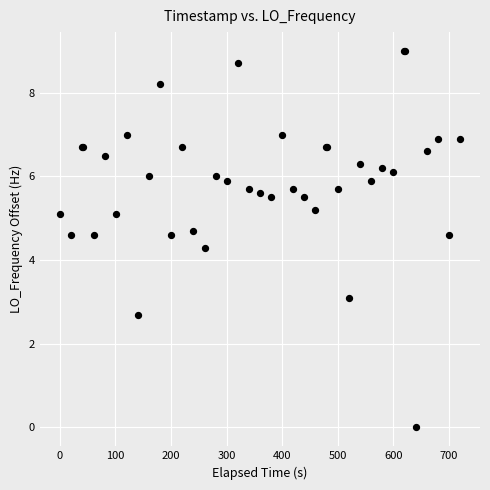

What Y value in the scatter plot is closest to 4?

4.3